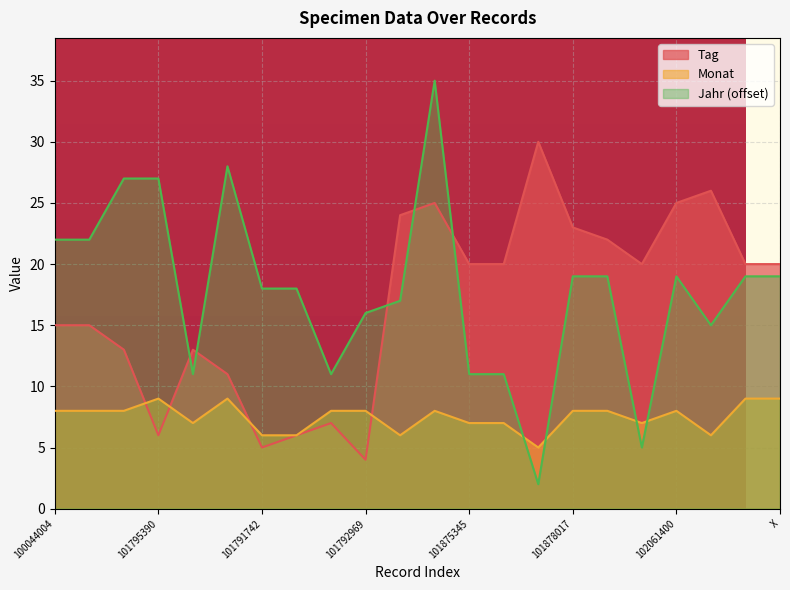

What position from the right is 101791919?

14